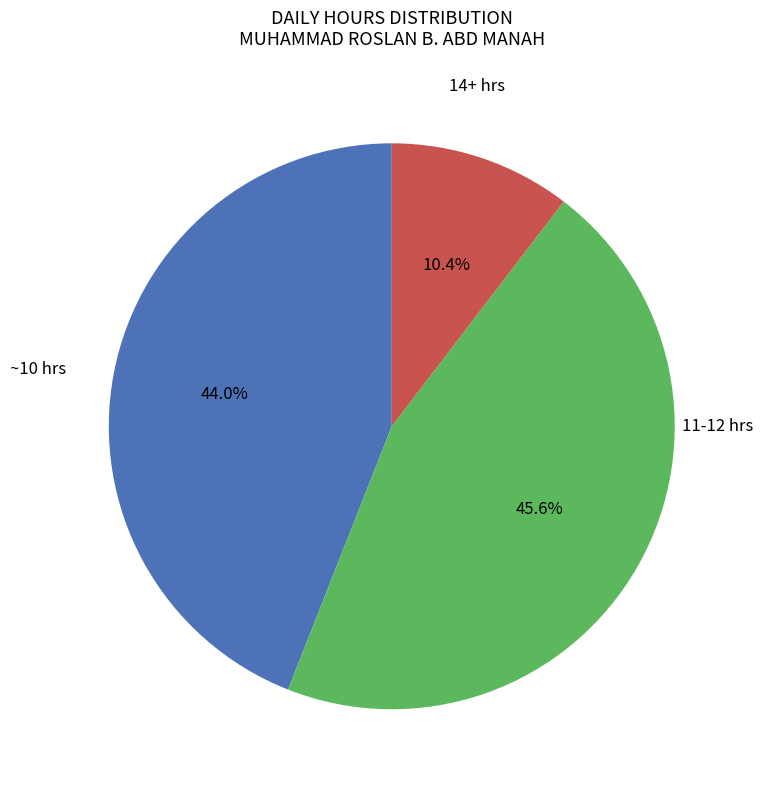

Is there a majority slice in this chart?

No